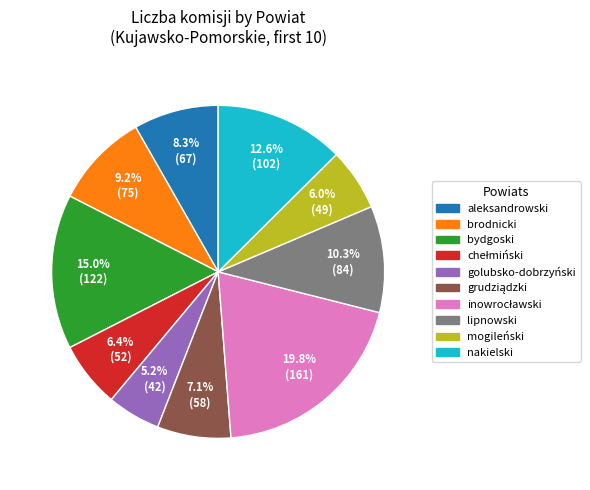

Does any single category account for the majority?

No